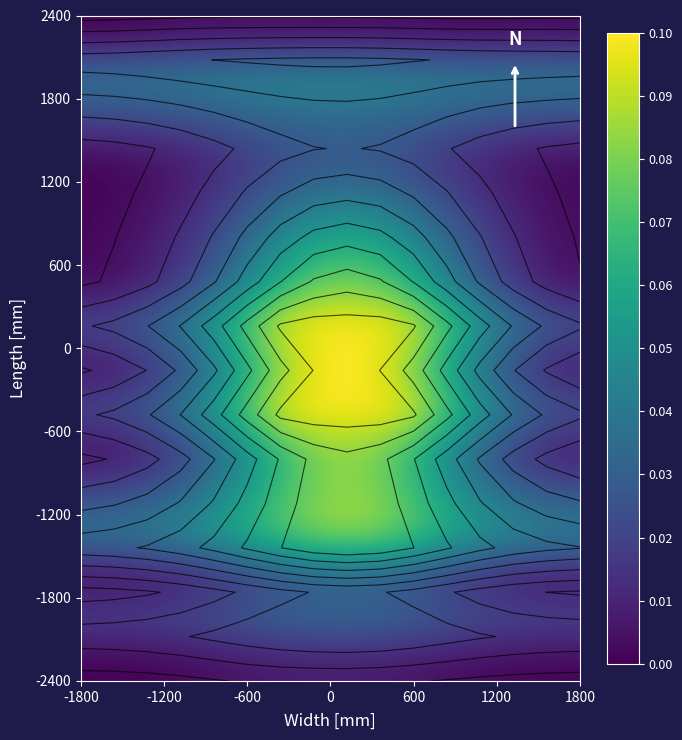

What is the maximum value shown in the chart?

0.1